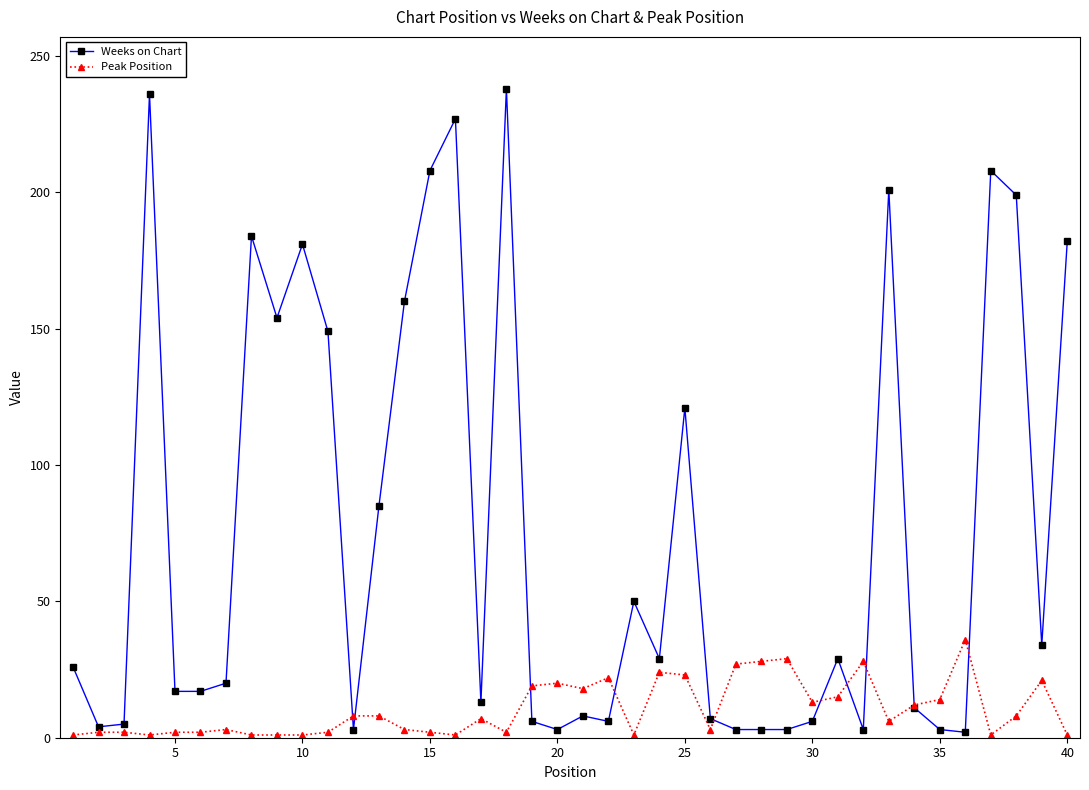

Which series has the widest spread of values?

Weeks on Chart